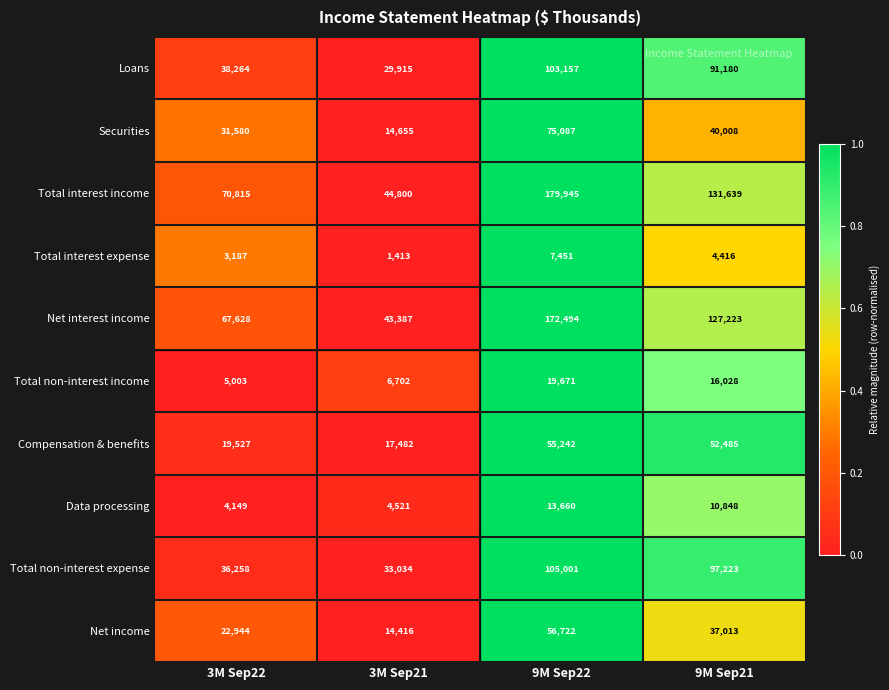

Count the number of categories in the chart.

4